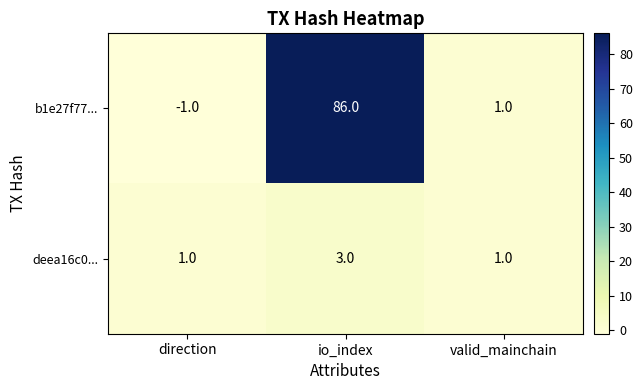

Which series has the largest total across all categories?

b1e27f77...